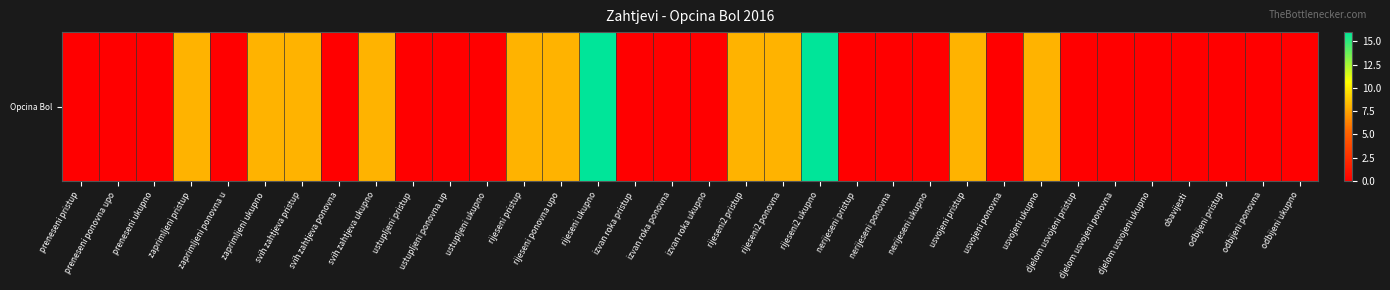

What is the sum of all values?

112